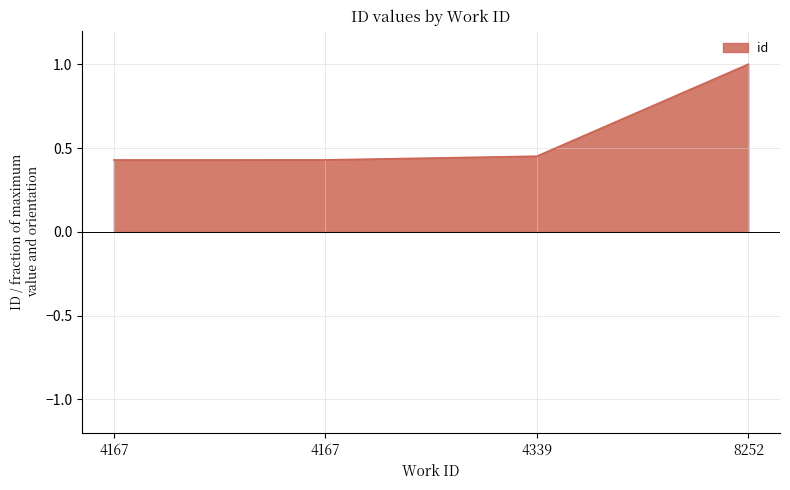

Rank the categories by value from lowest to highest.

4167, 4167, 4339, 8252